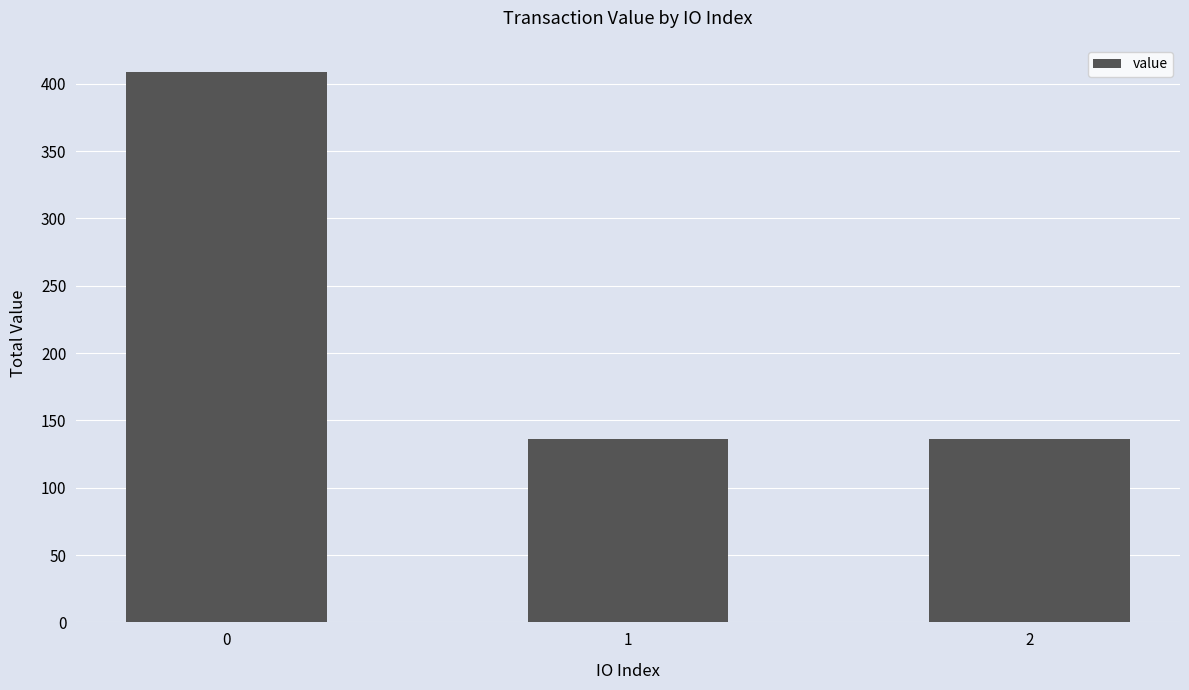

How many bars are there in total?

3